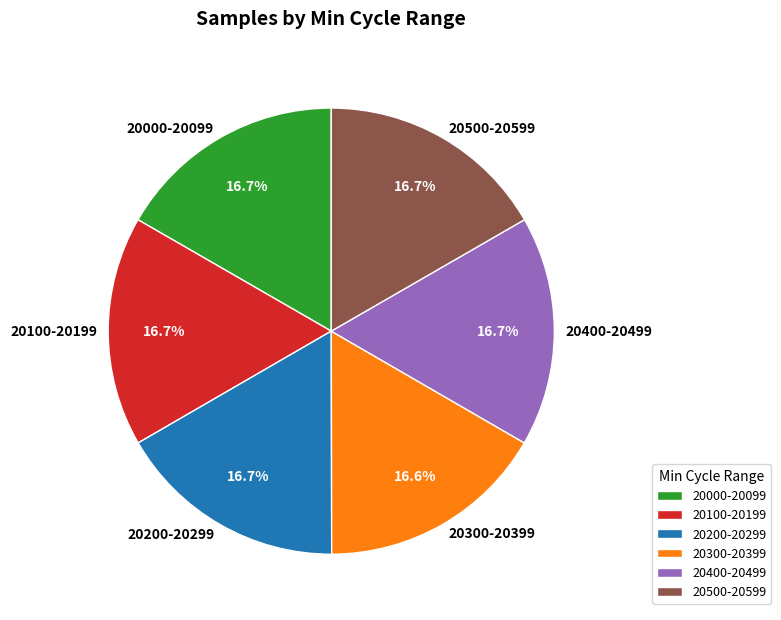

Is there a majority slice in this chart?

No